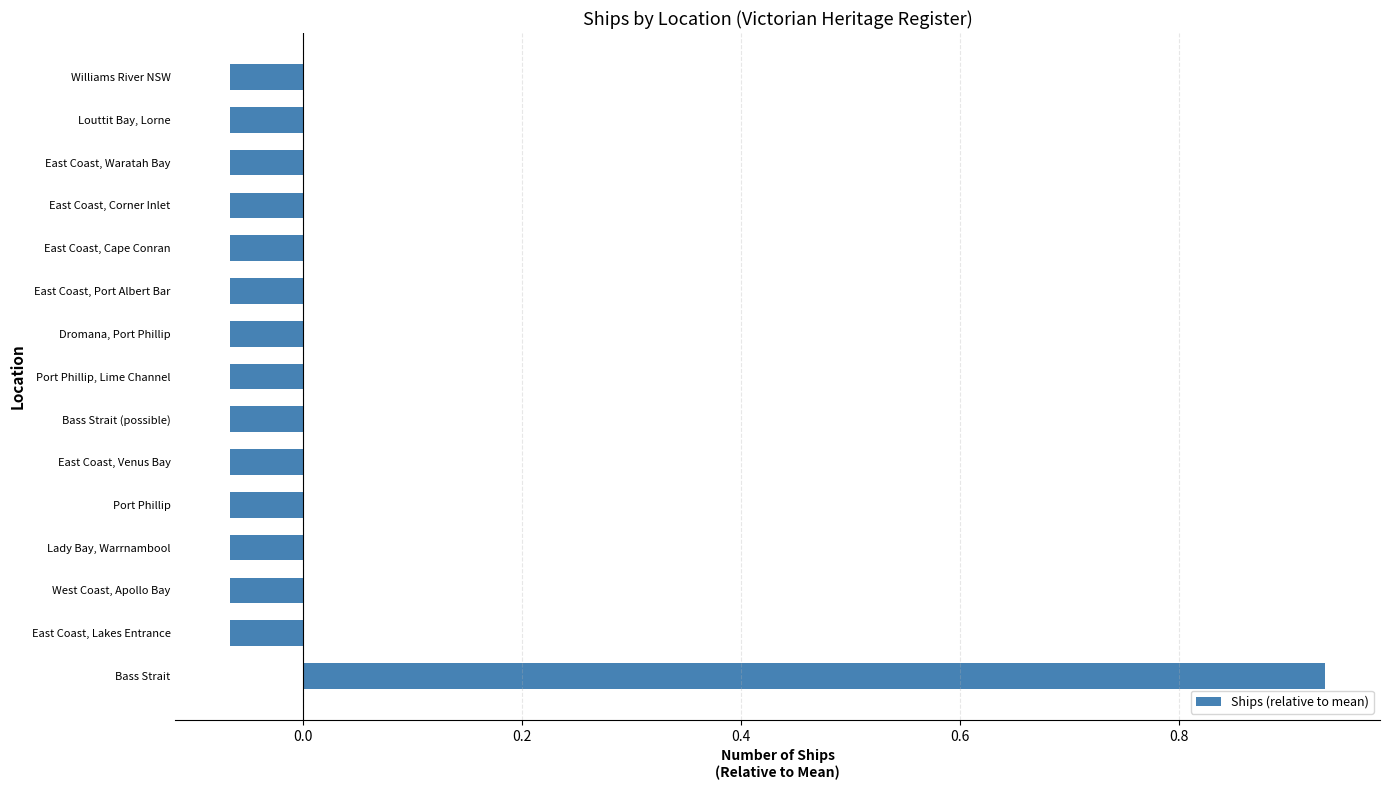

Are the bars grouped side by side (vs. stacked)?

No